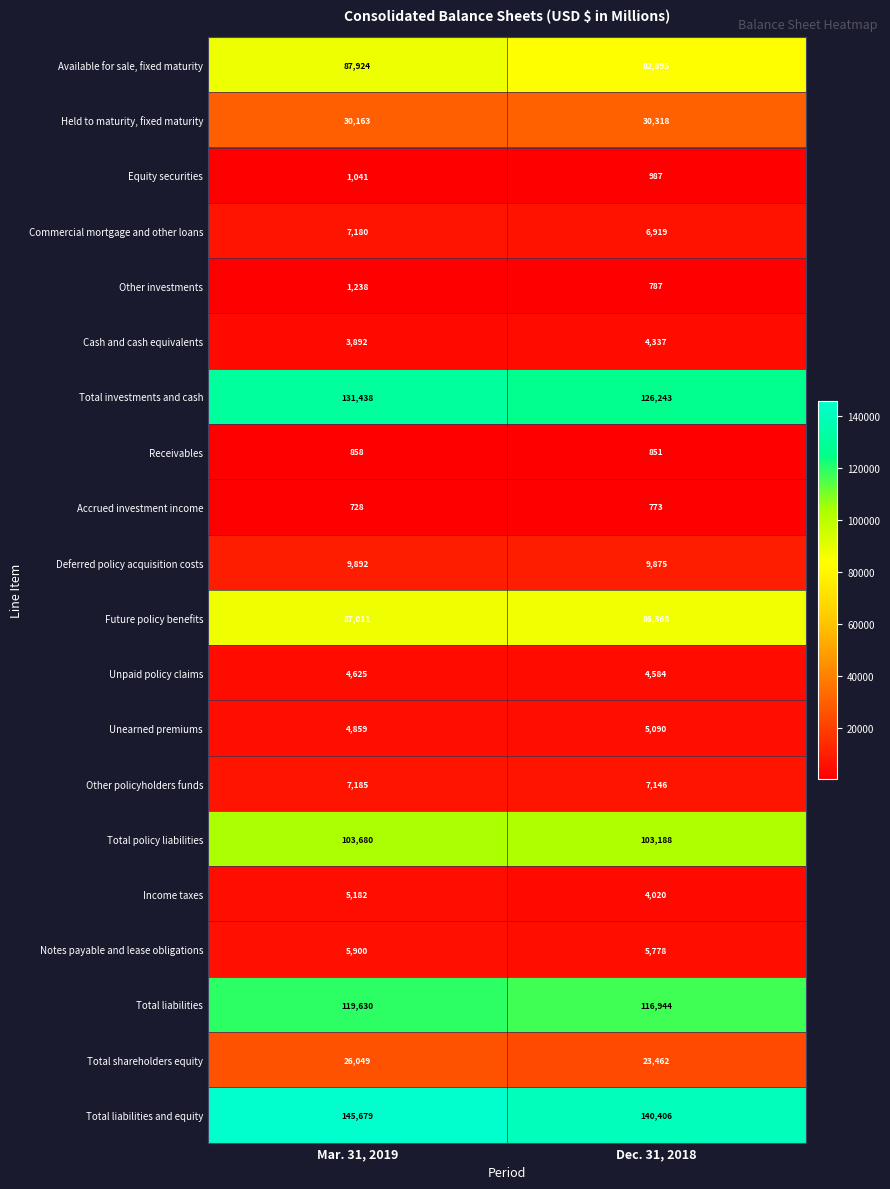

What is the sum of all Equity securities values?

2028